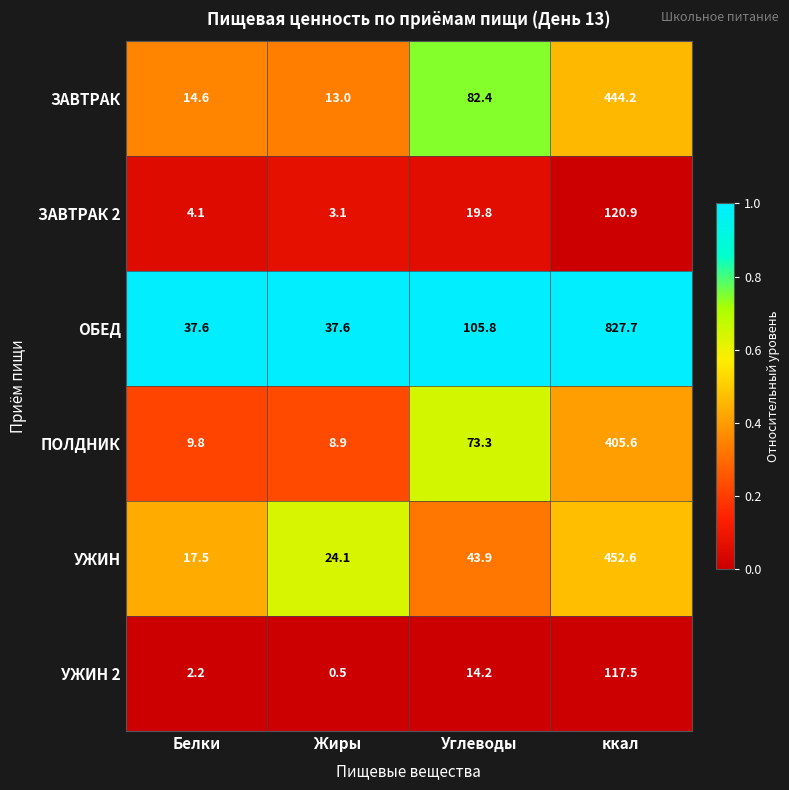

Which label corresponds to the smallest value in the chart?

Жиры